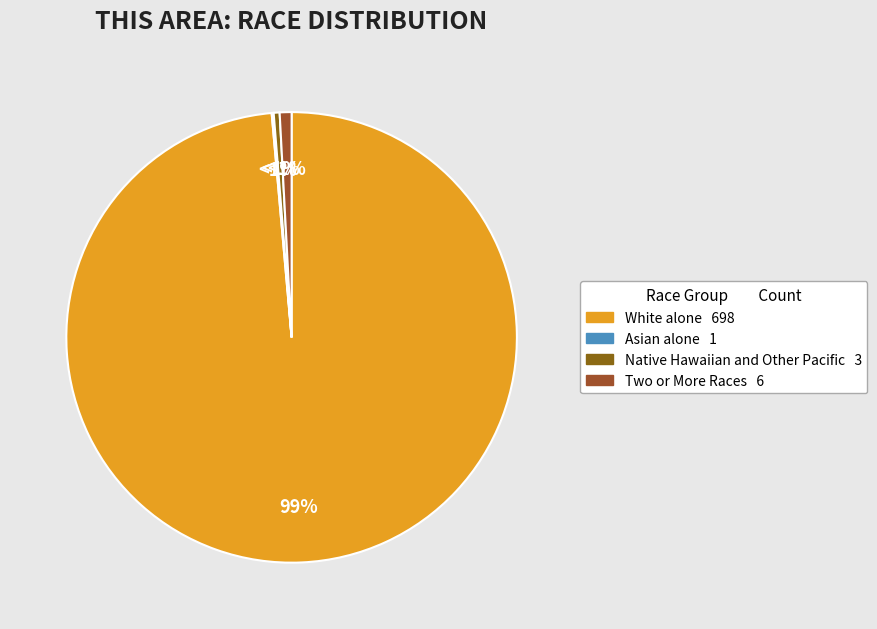

To the nearest percent, what is the difference between the largest and smallest slice percentages?

99%